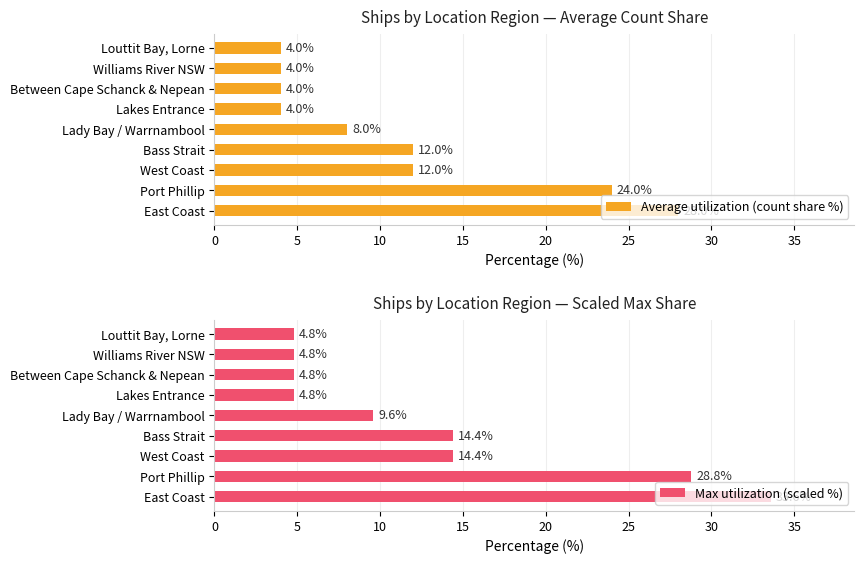

What is the minimum value shown in the chart?

4.0